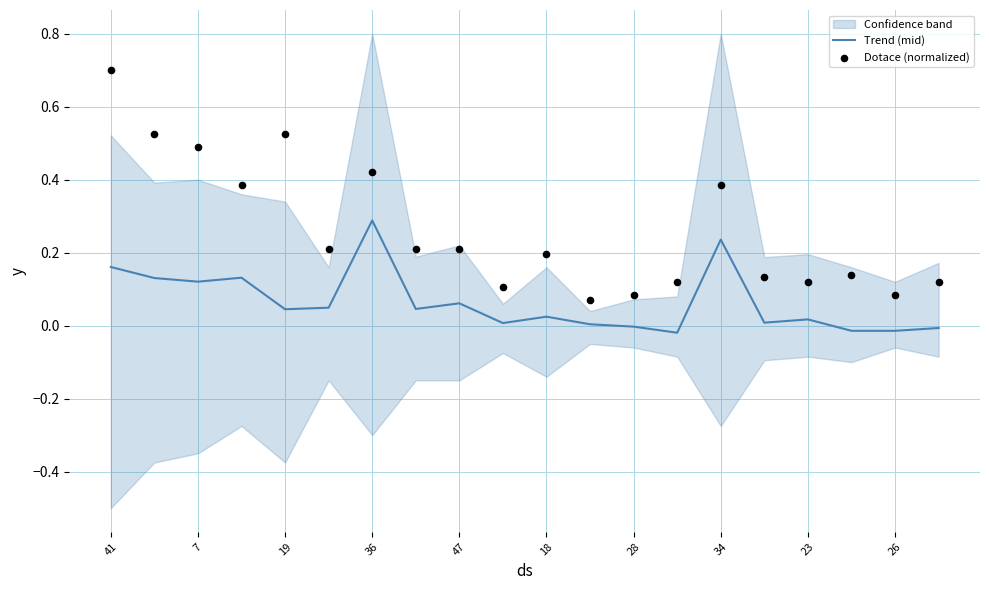

Is it true that Trend (mid) equals -0.0 at 28?

True